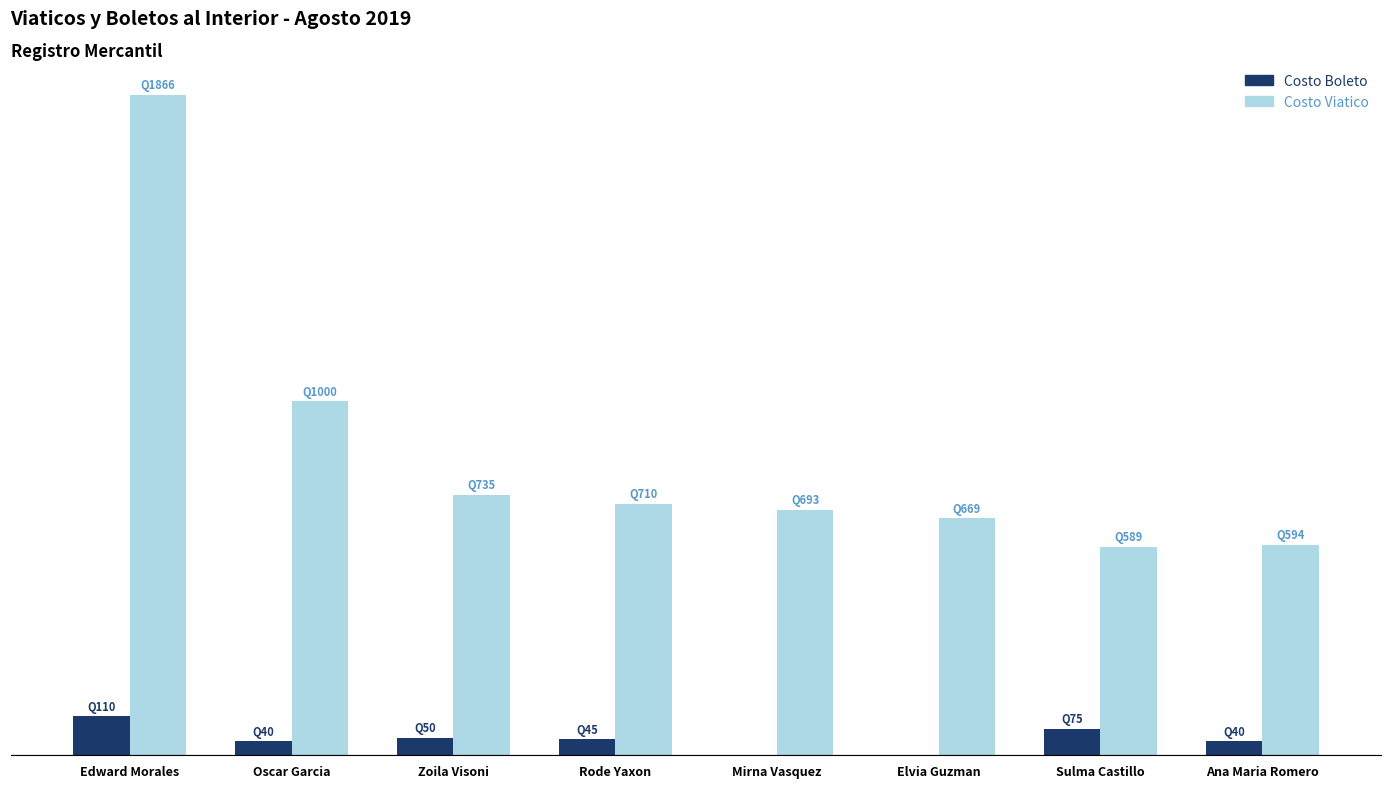

List the series in order of their overall mean, lowest first.

Costo Boleto, Costo Viatico